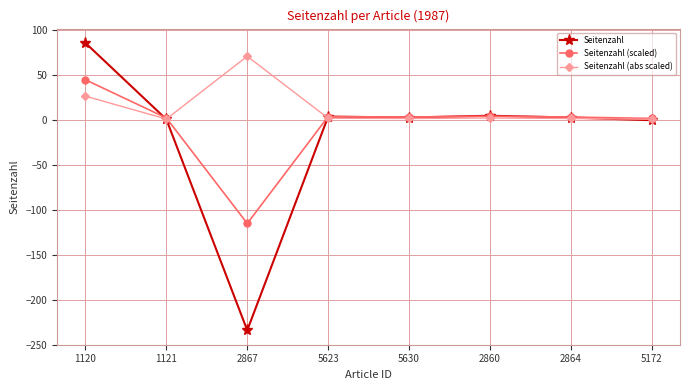

The Seitenzahl series shows -309.2 at 2867. True or false?

False